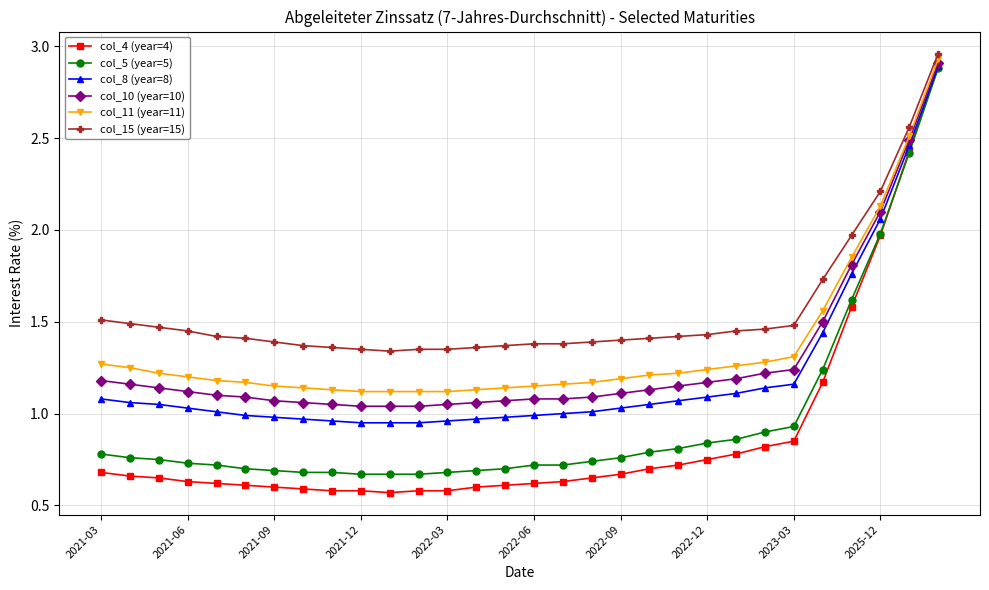

At how many categories does at least one series exceed 2?

3